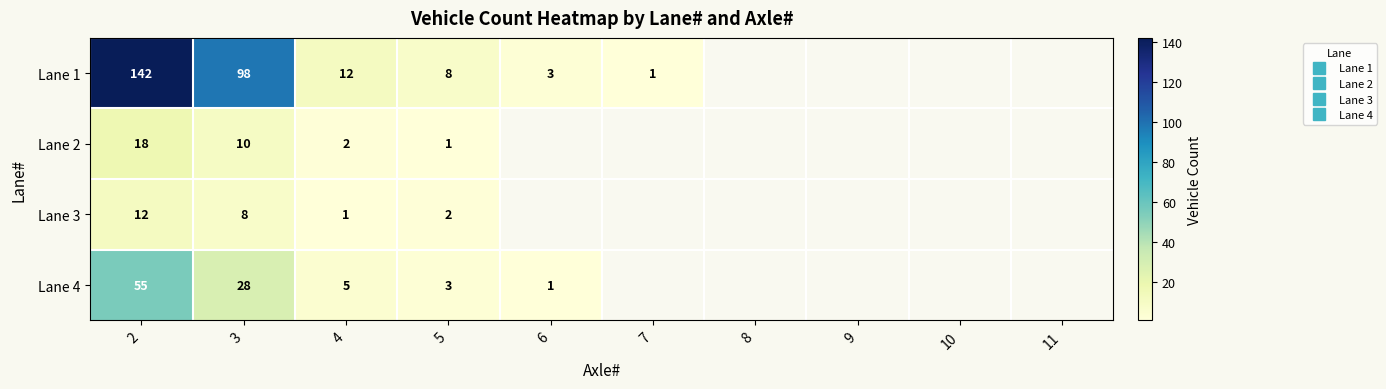

Which series has the widest spread of values?

Lane 1